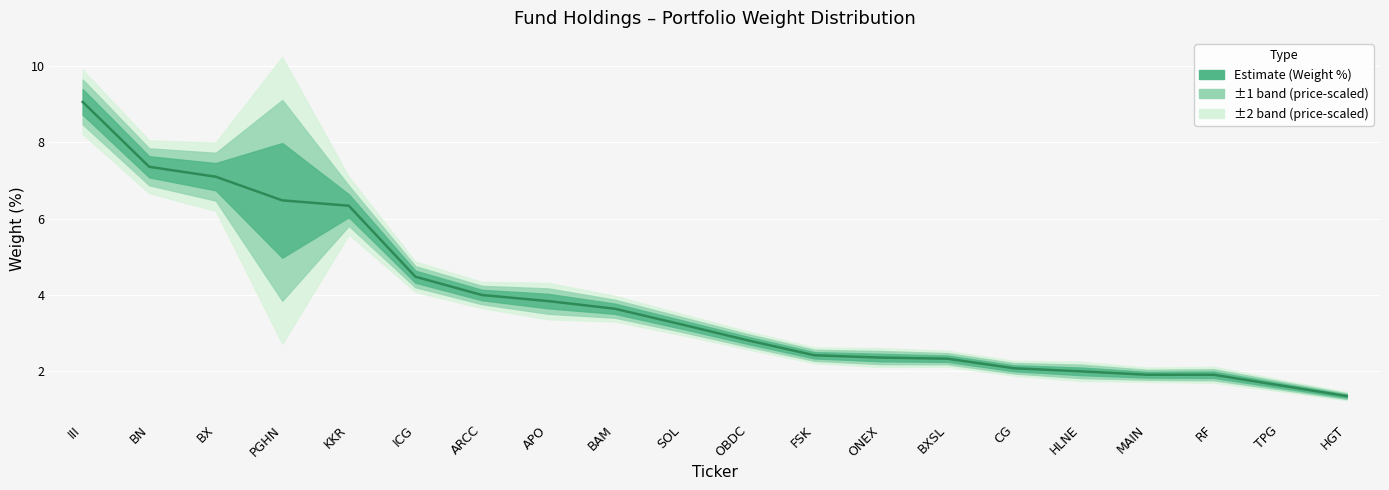

What is the change in value from ICG to OBDC?

-1.7